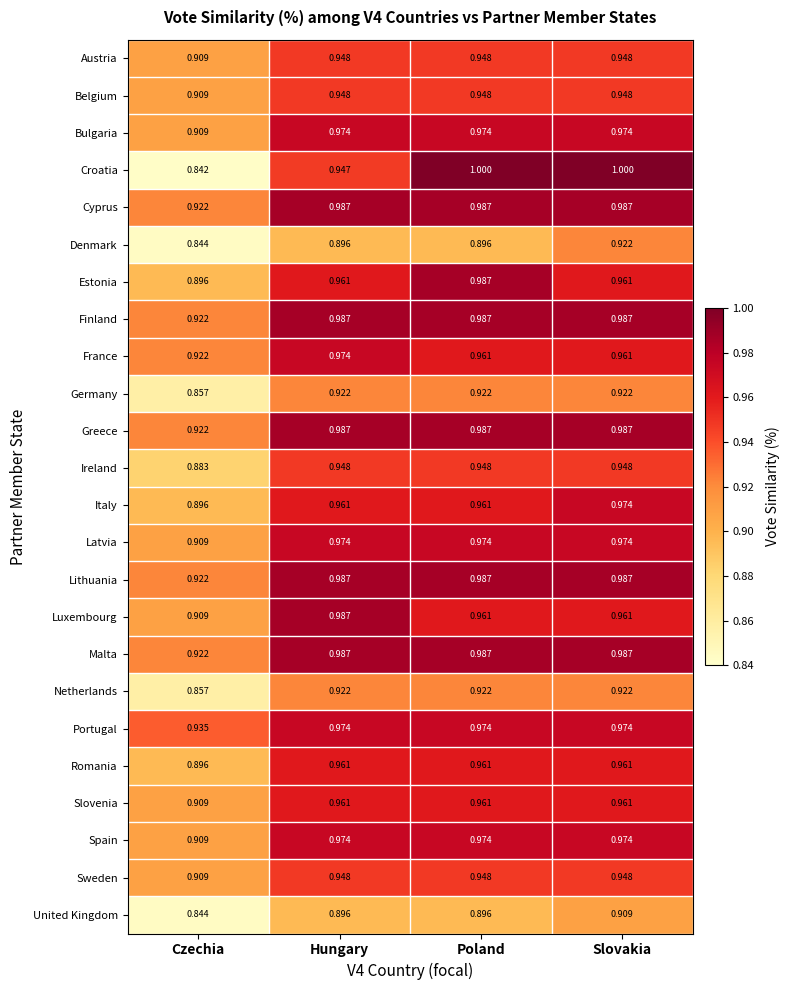

Which label corresponds to the smallest value in the chart?

Czechia